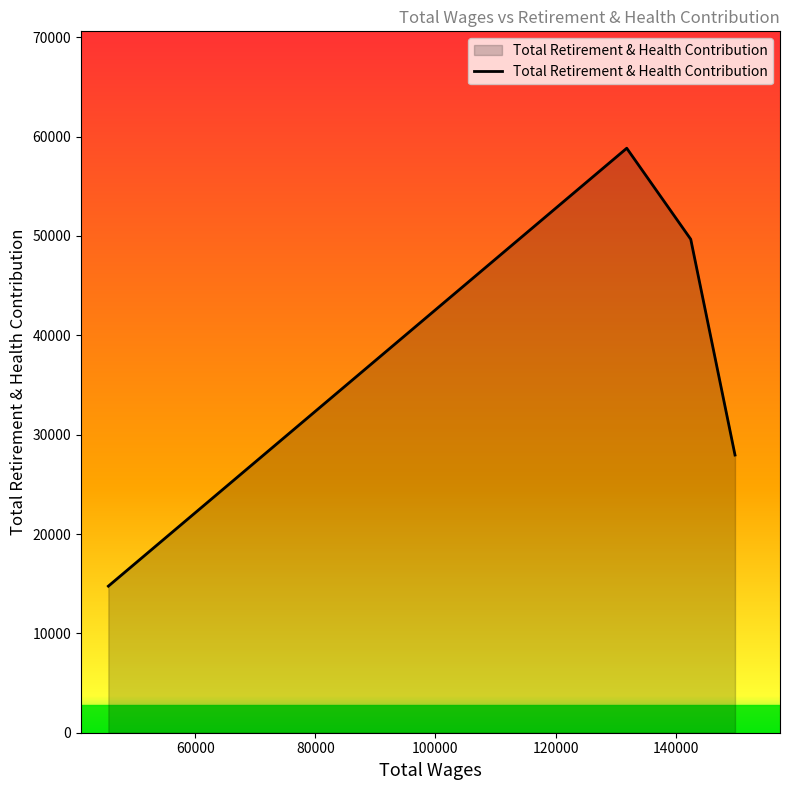

What is the sum of all values?

151190